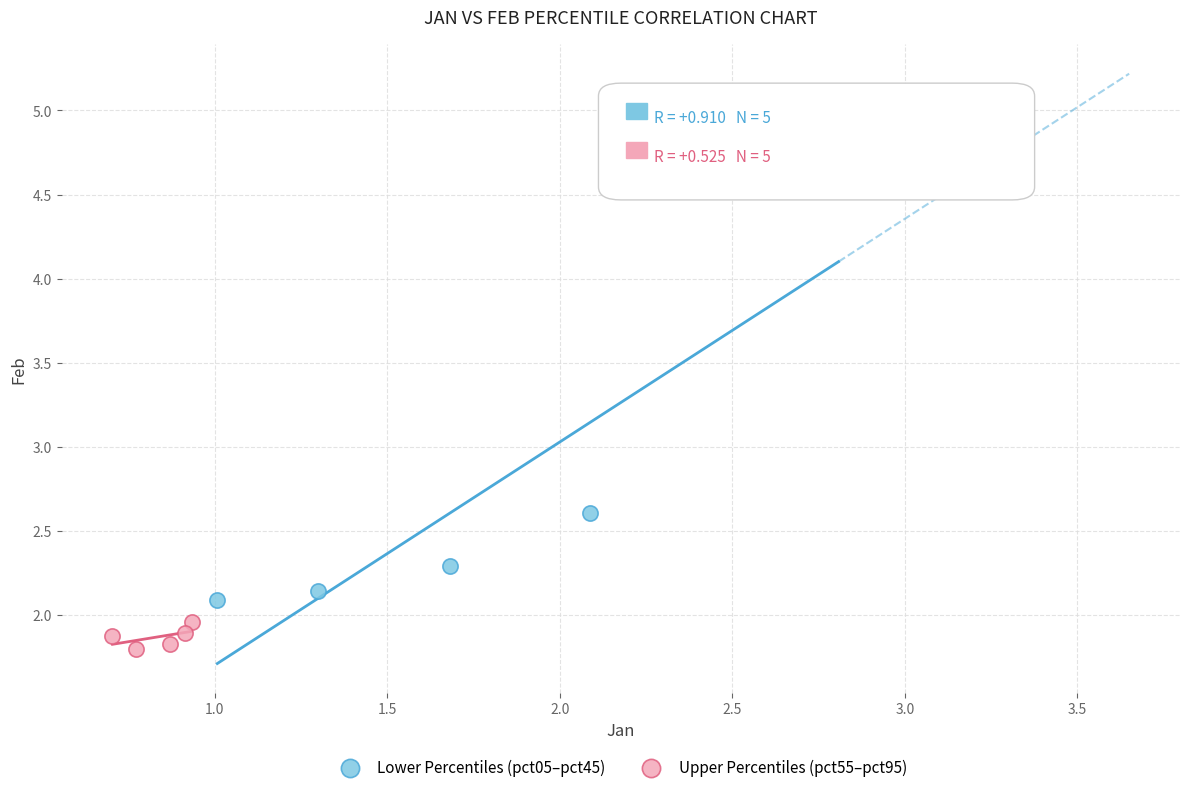

Which series contains the lowest Y value?

Upper Percentiles (pct55–pct95)